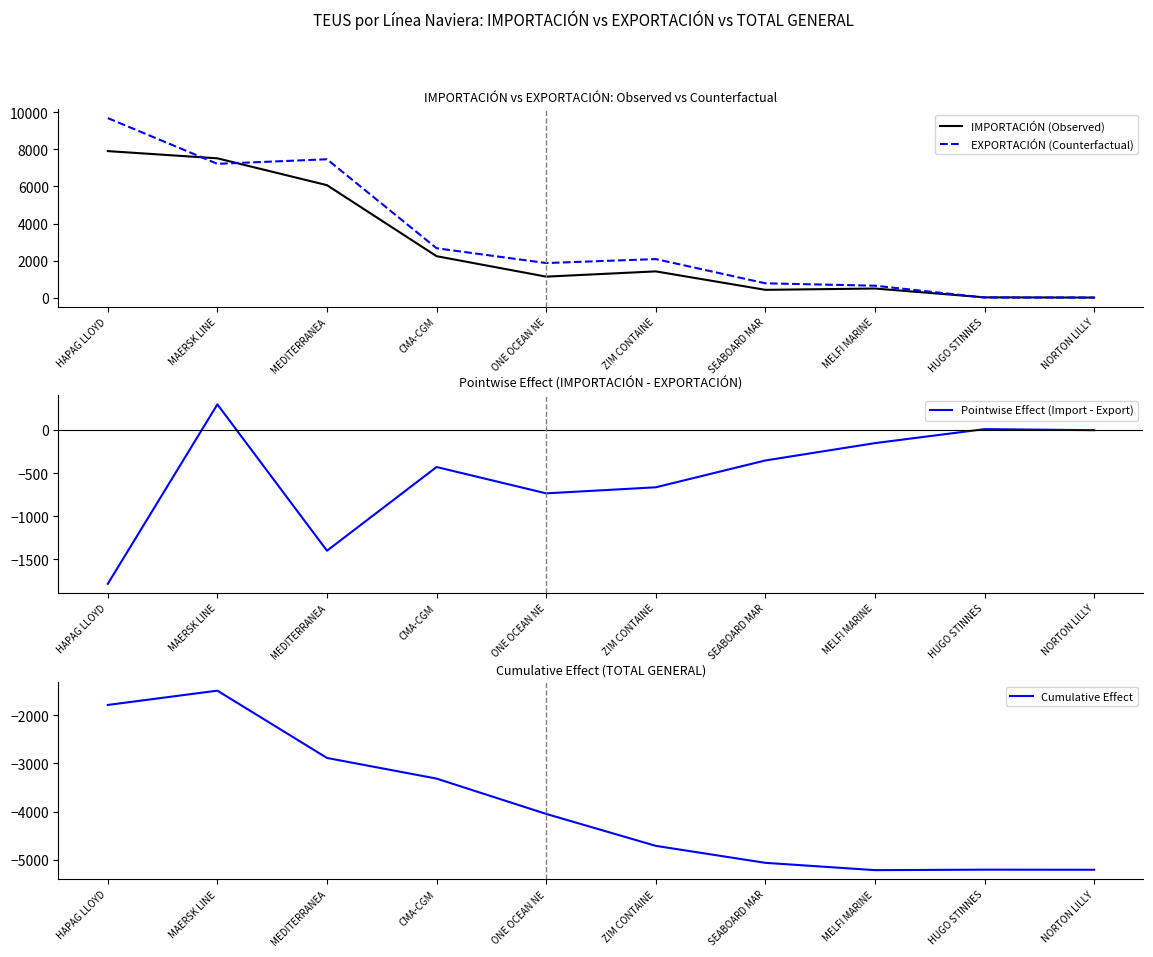

At which category is the sum across all series the highest?

HAPAG LLOYD